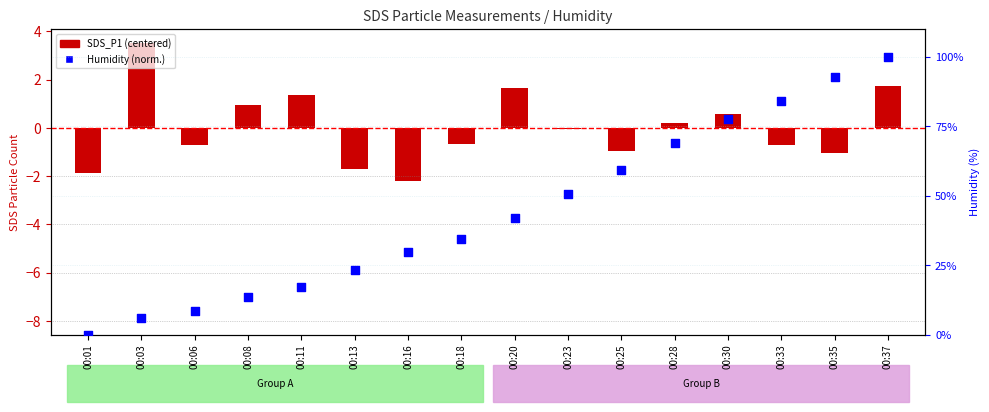

At which category is the sum across all series the highest?

00:37